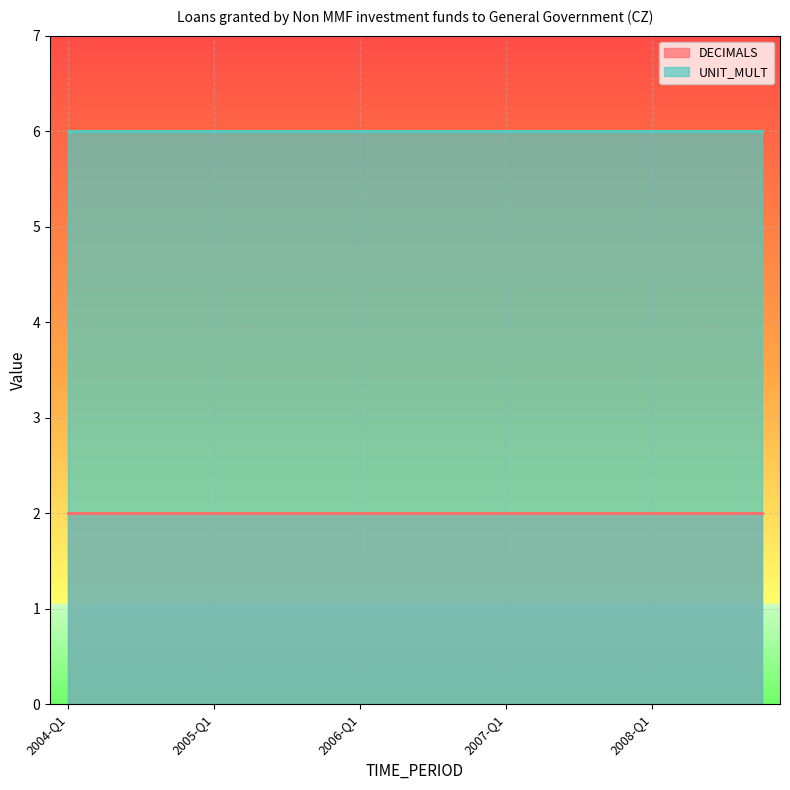

The UNIT_MULT series shows 1 at 2004-Q4. True or false?

False